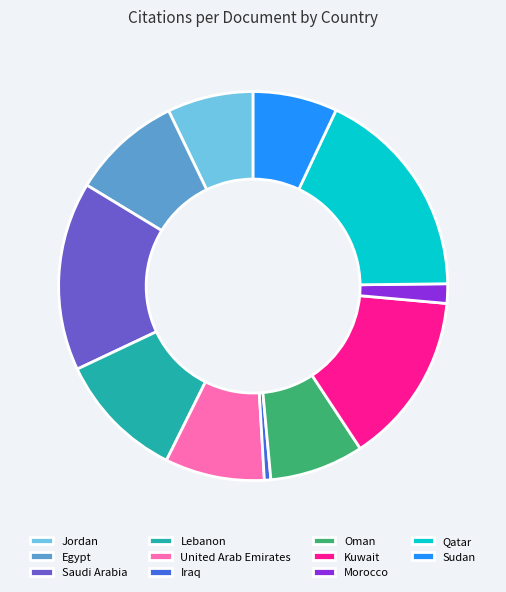

Does Saudi Arabia account for over 50% of the chart?

No